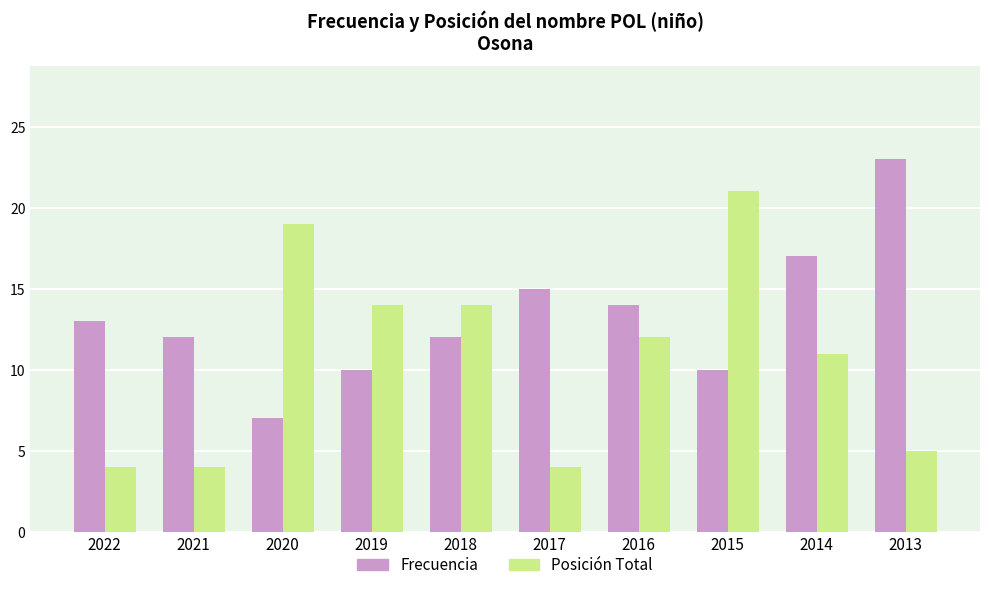

What is the maximum value shown in the chart?

23